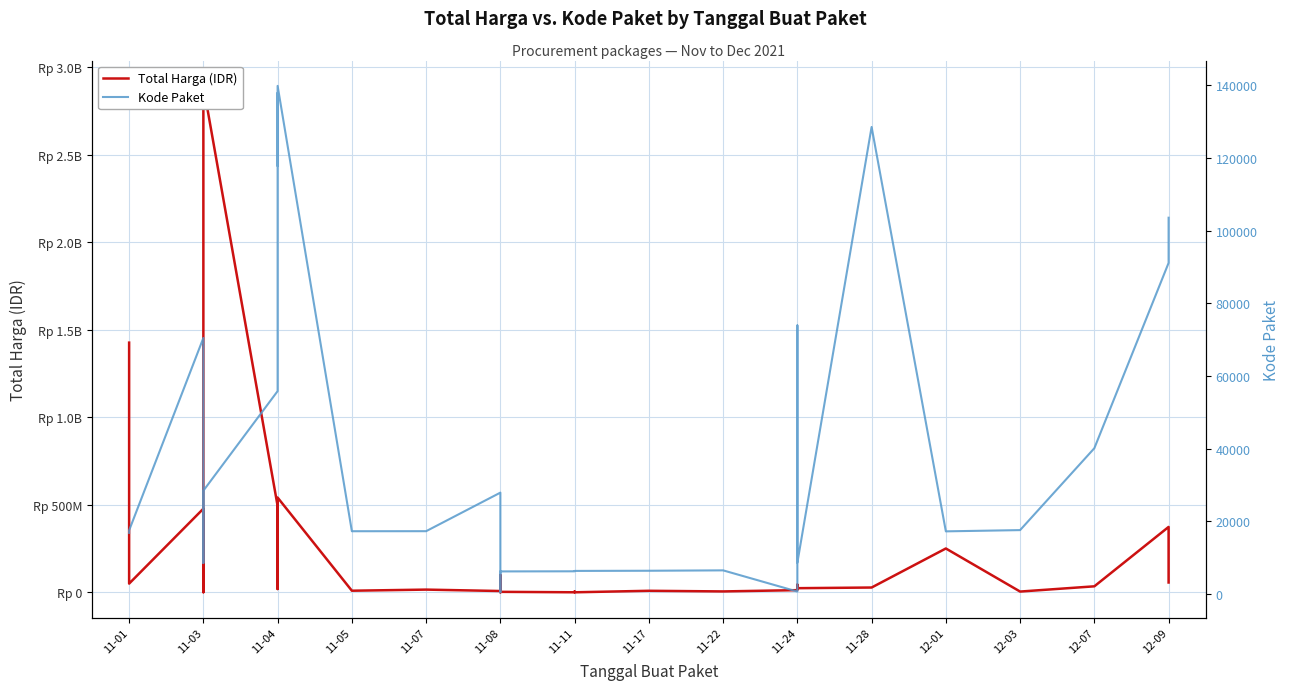

True or false: Kode Paket and Total Harga (IDR) cross at least once.

False